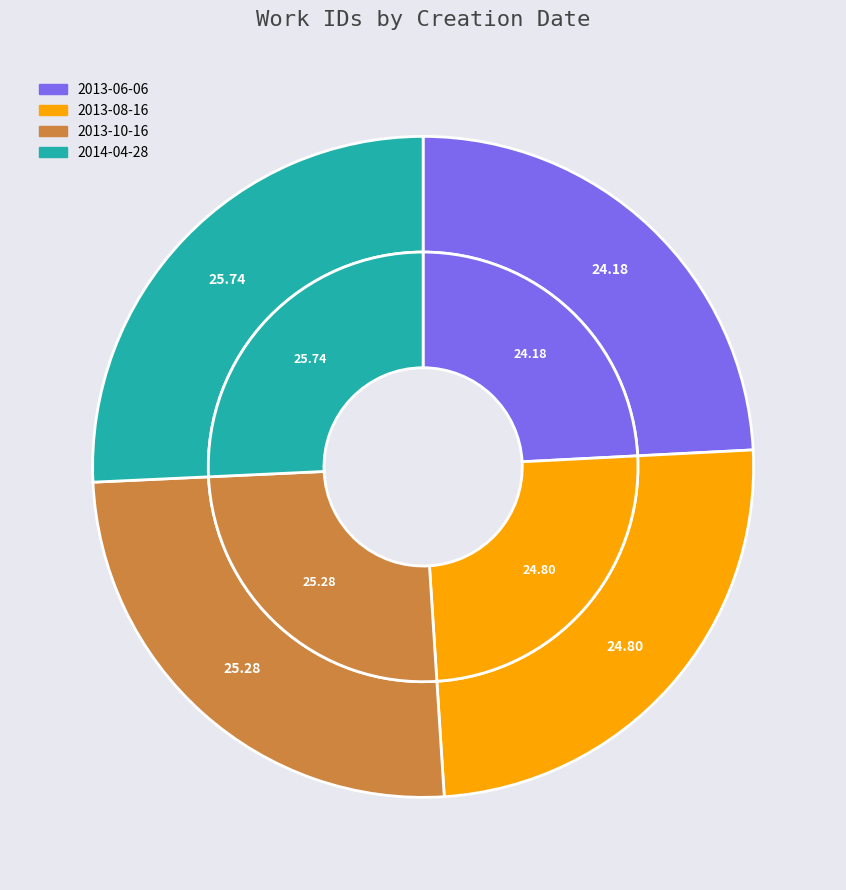

Rank the categories by value from lowest to highest.

2013-06-06, 2013-08-16, 2013-10-16, 2014-04-28